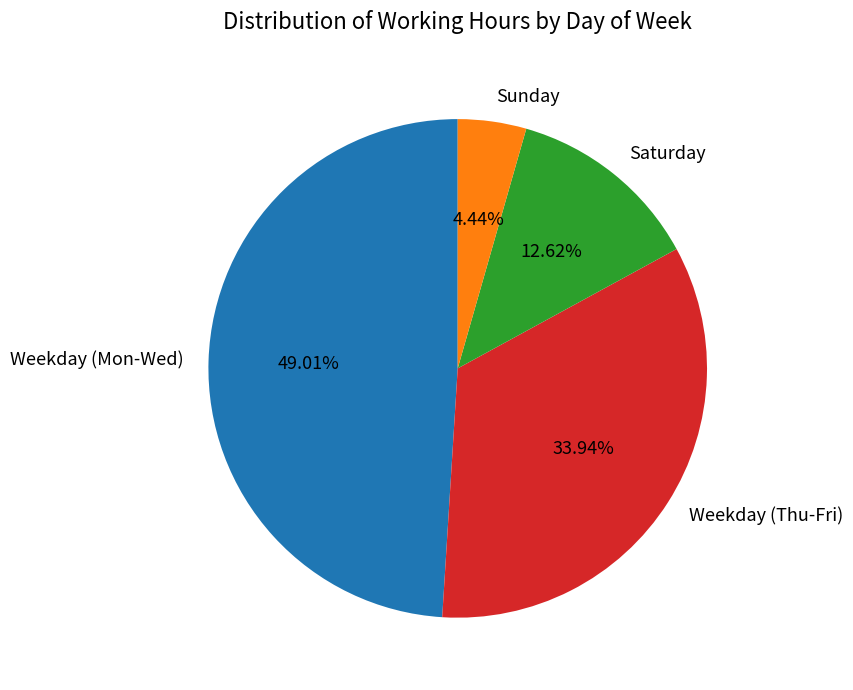

Which category has the smallest portion of the pie?

Sunday